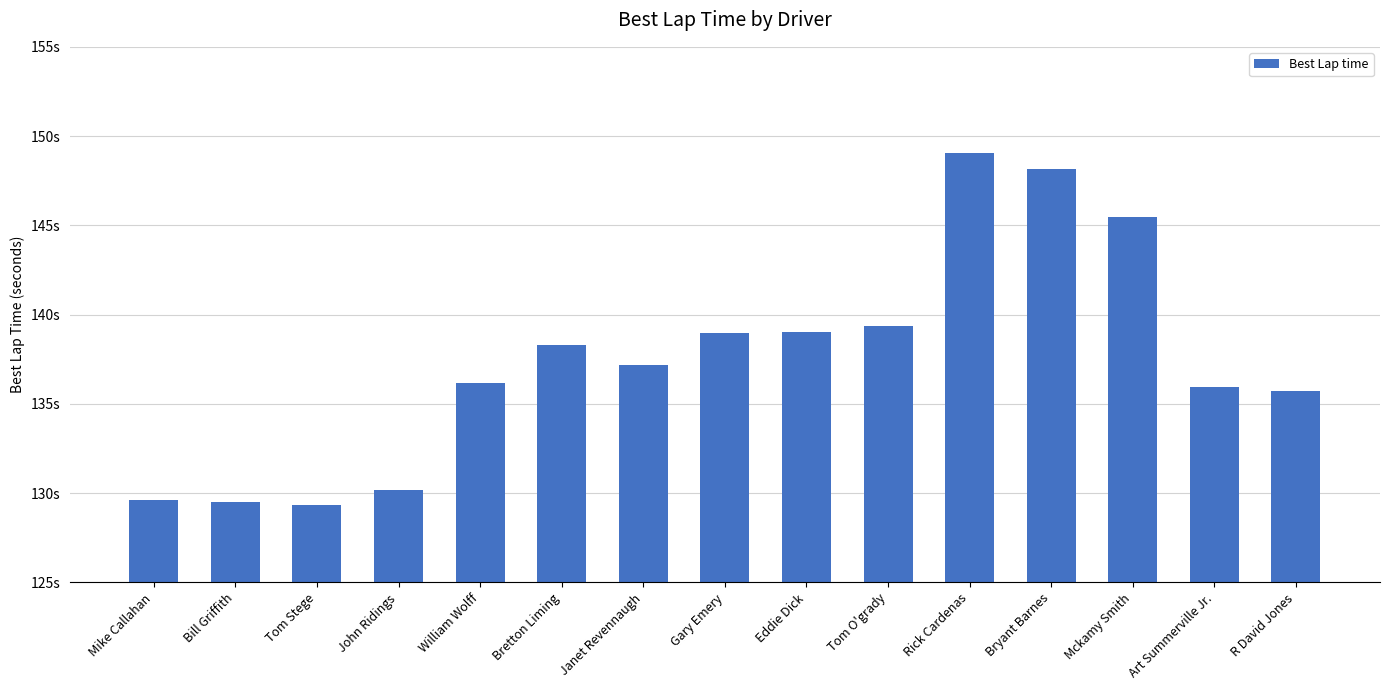

Does the chart contain any negative values?

No